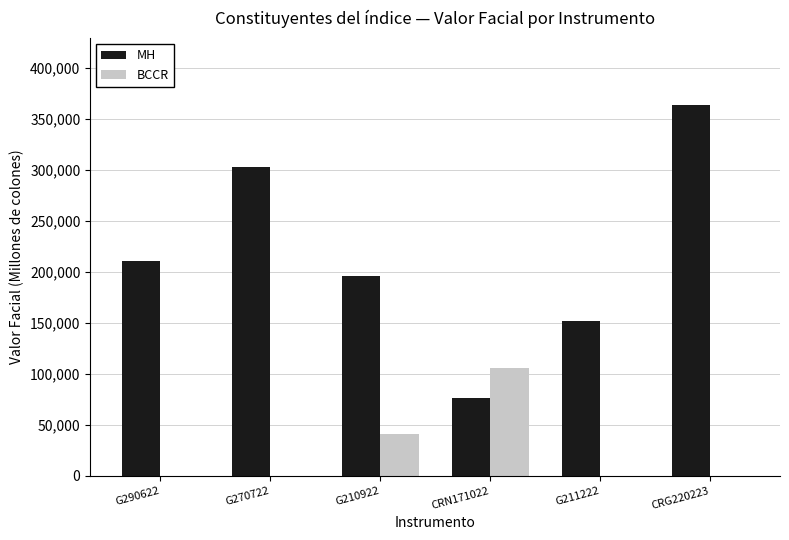

What is the greatest value displayed?

363400.0